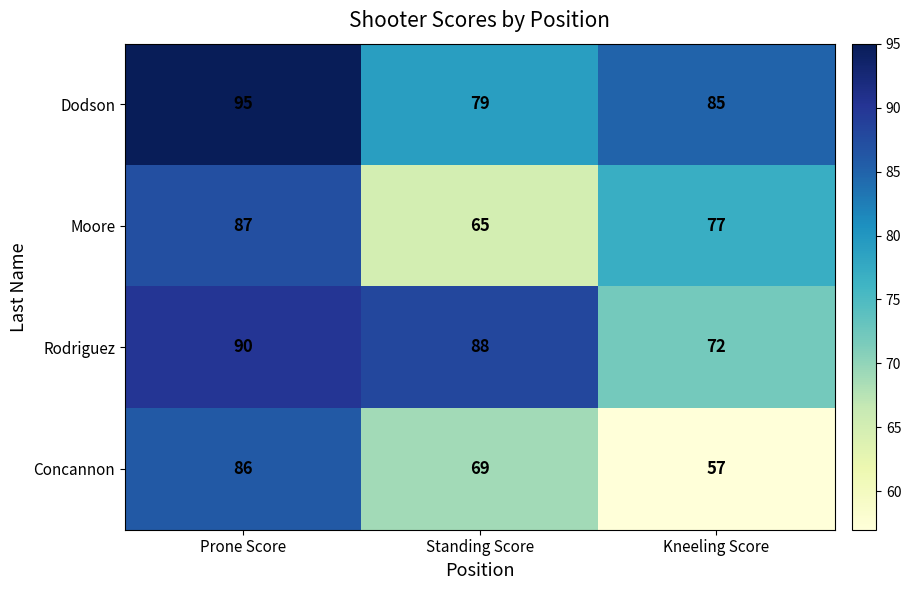

List the series in order of their overall mean, highest first.

Dodson, Rodriguez, Moore, Concannon